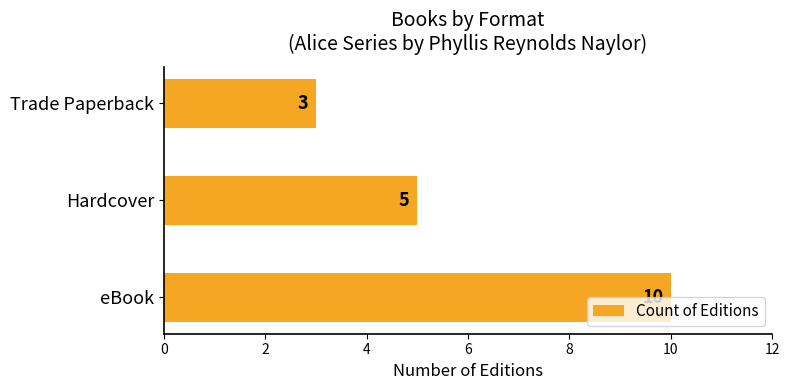

The value at Hardcover is 2. True or false?

False